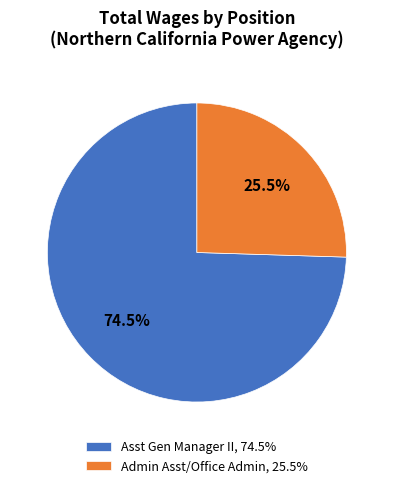

Which slice is the largest?

Asst Gen Manager II, 74.5%